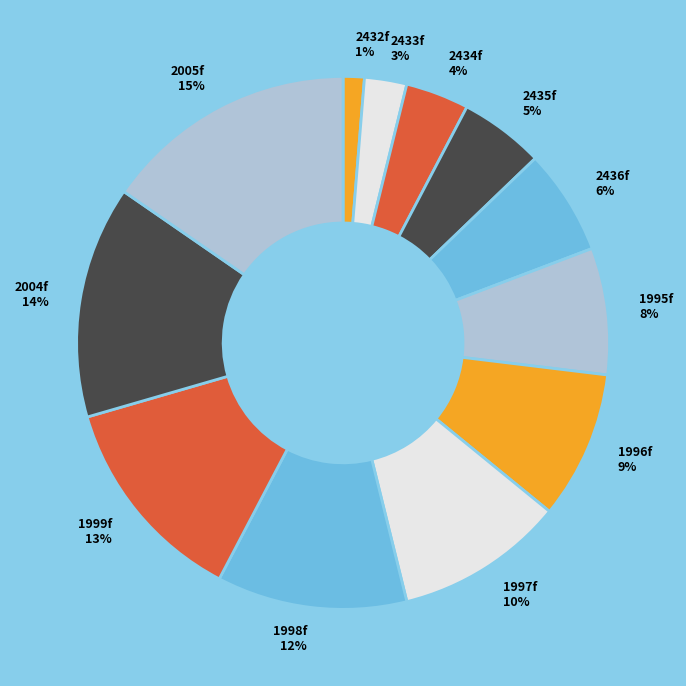

Combined, do 2435f and 2432f account for over 50%?

No